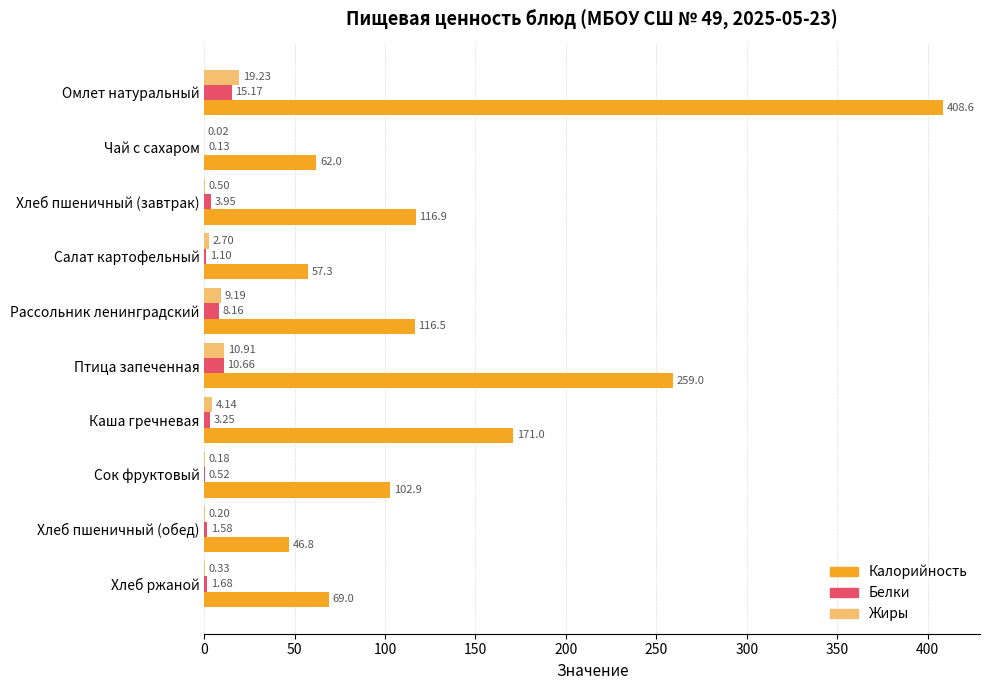

Between Хлеб пшеничный (завтрак) and Хлеб пшеничный (обед), which series saw the biggest shift?

Калорийность